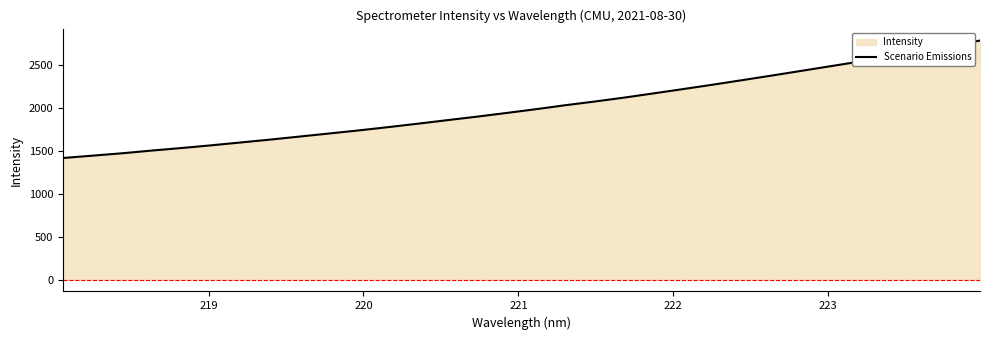

What is the greatest value displayed?

2778.9